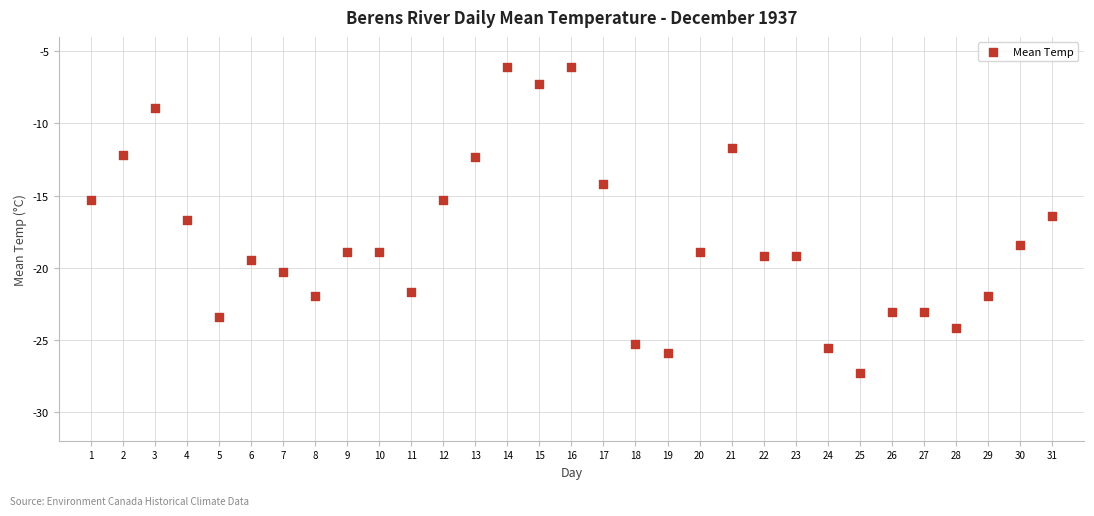

What is the range of X values (max minus min)?

30.0